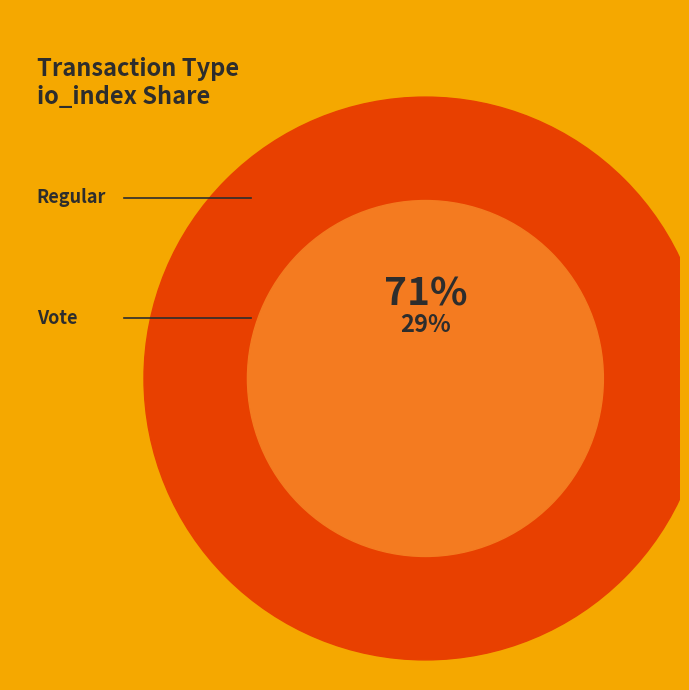

What is the ratio of the value at Regular to the value at Vote?

2.5